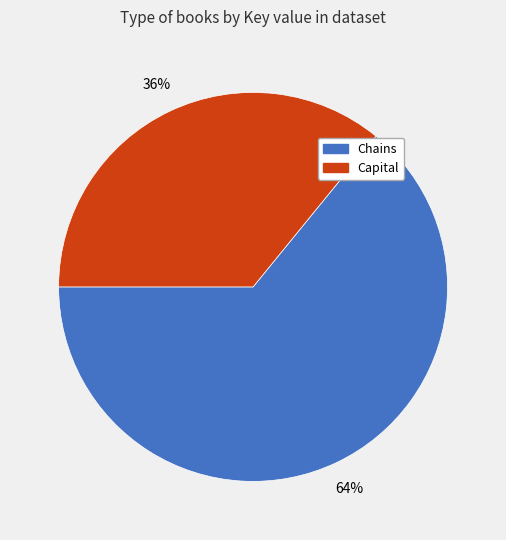

To the nearest percent, what is the difference between the largest and smallest slice percentages?

28%